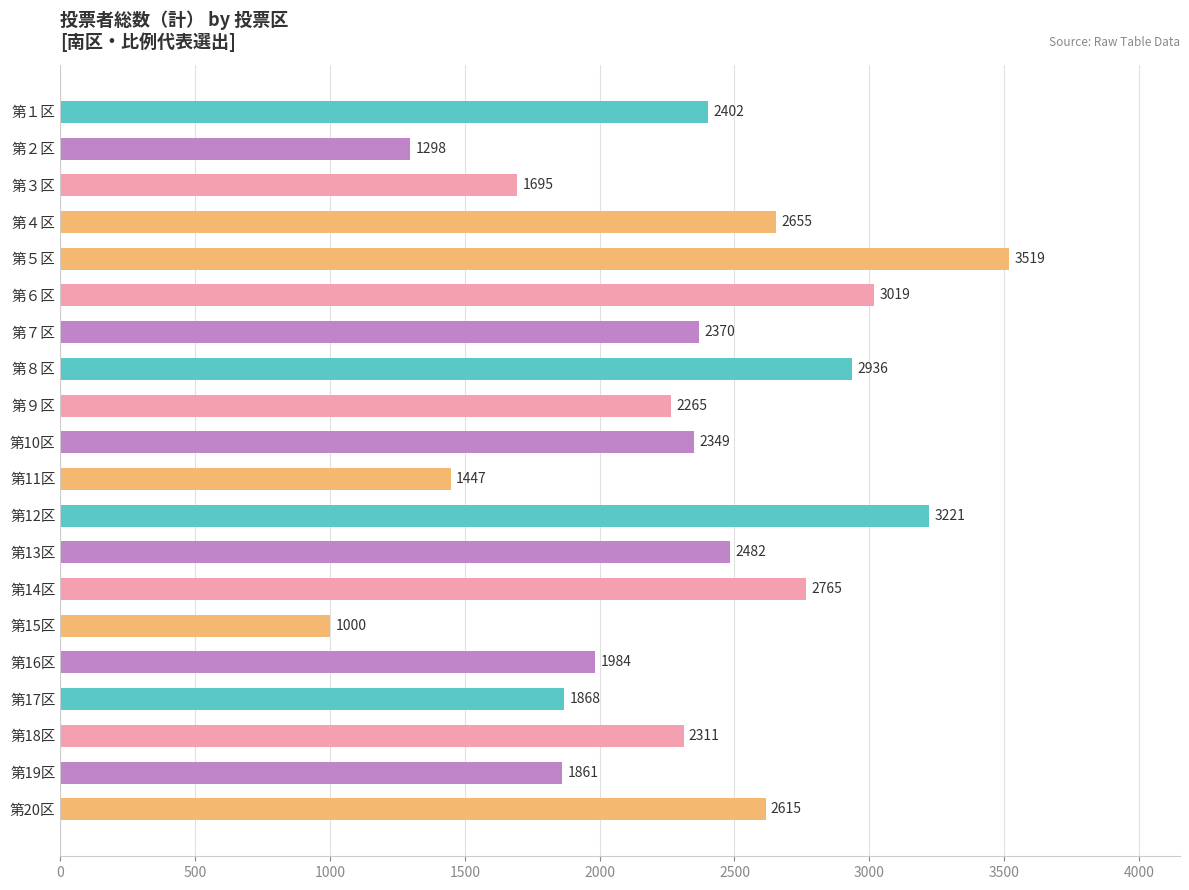

Reading top to bottom, transcribe all the data shown in this chart.

2402	1298	1695	2655	3519	3019	2370	2936	2265	2349	1447	3221	2482	2765	1000	1984	1868	2311	1861	2615